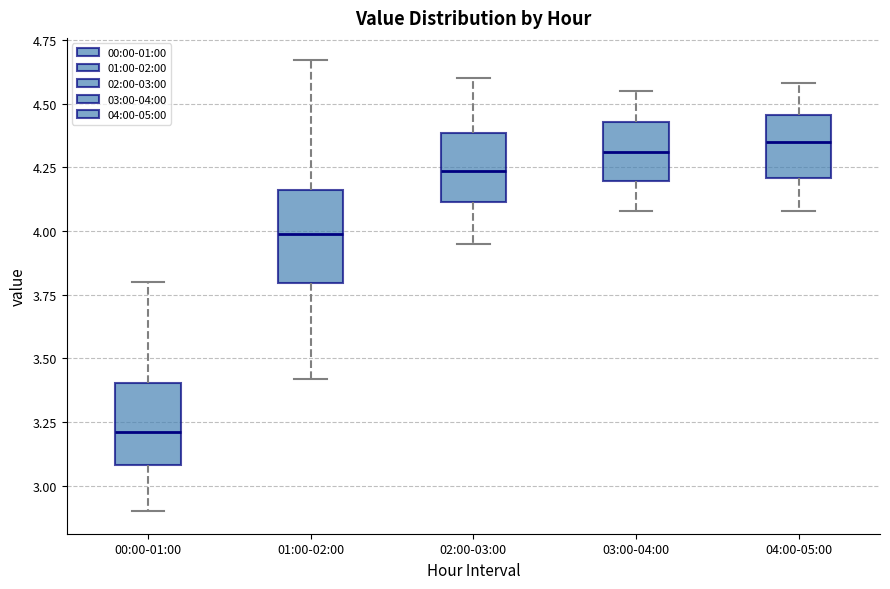

Reading left to right, read every box against the y-axis: the position of its median line, the range the box covers, and the ends of its whiskers. The values are not printed on the chart, so give them approximately, as read against the axis.

00:00-01:00: median 3.20, box 3.10 to 3.40, whiskers 2.90 to 3.80
01:00-02:00: median 4.00, box 3.80 to 4.15, whiskers 3.40 to 4.65
02:00-03:00: median 4.25, box 4.10 to 4.40, whiskers 3.95 to 4.60
03:00-04:00: median 4.30, box 4.20 to 4.45, whiskers 4.10 to 4.55
04:00-05:00: median 4.35, box 4.20 to 4.45, whiskers 4.10 to 4.60